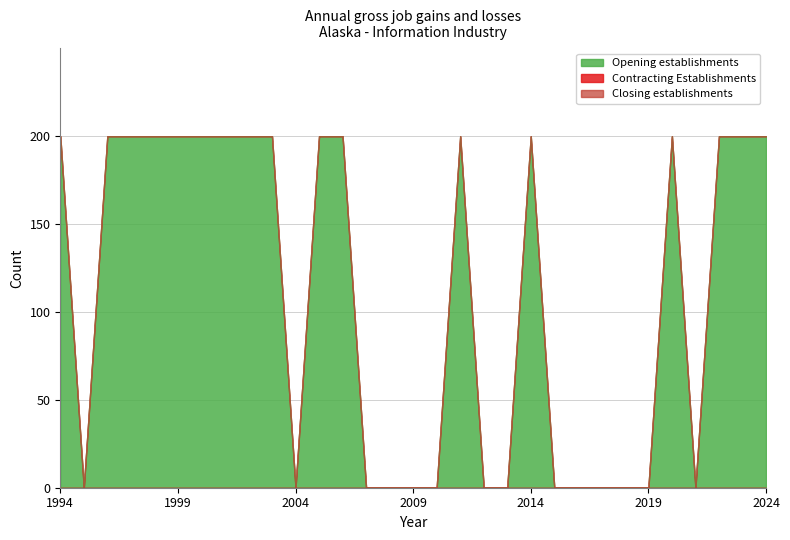

How many interior local peaks does the Opening establishments series have?

3